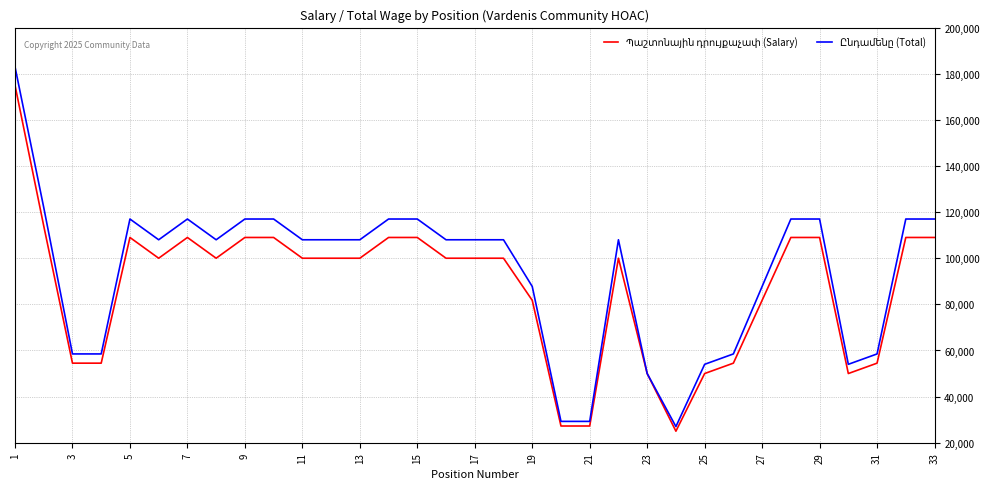

What is the maximum value shown in the chart?

183000